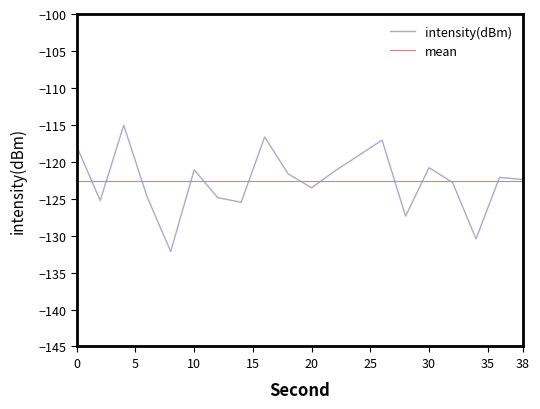

Is it true that the value at 34 is -205.8?

False